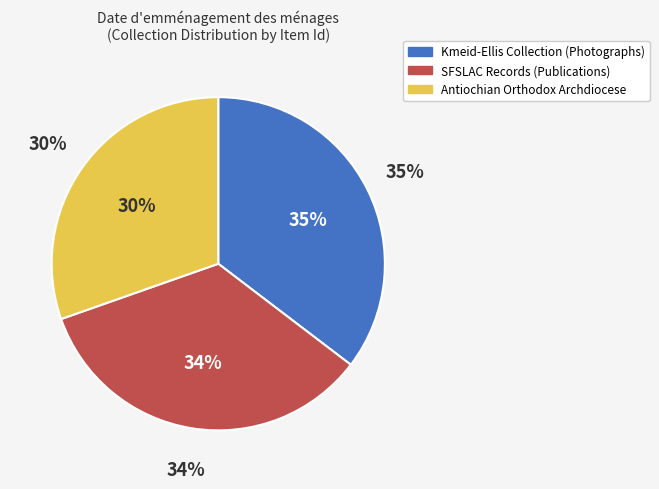

What percentage is the Kmeid-Ellis Collection Series 2: Photographs slice, to the nearest percent?

35%